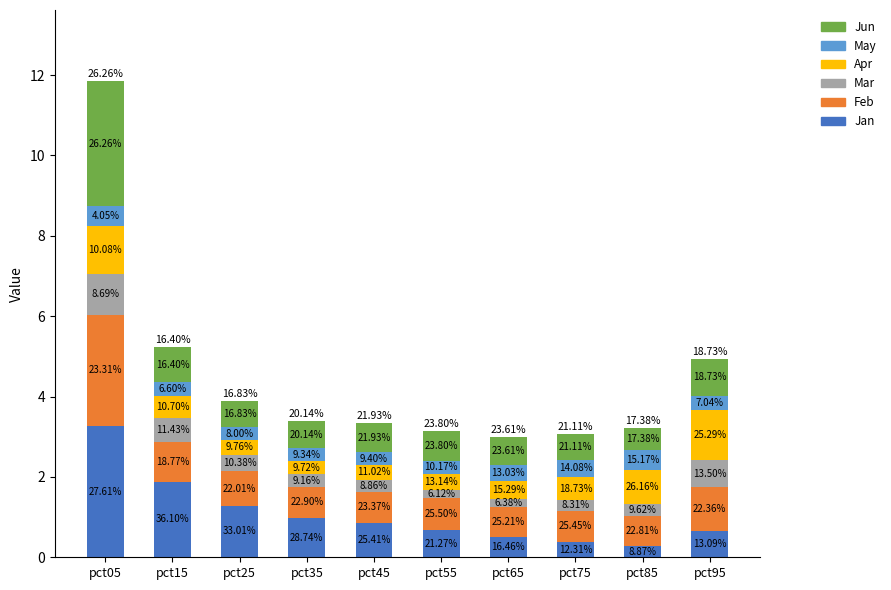

At which category is the sum across all series the highest?

pct05